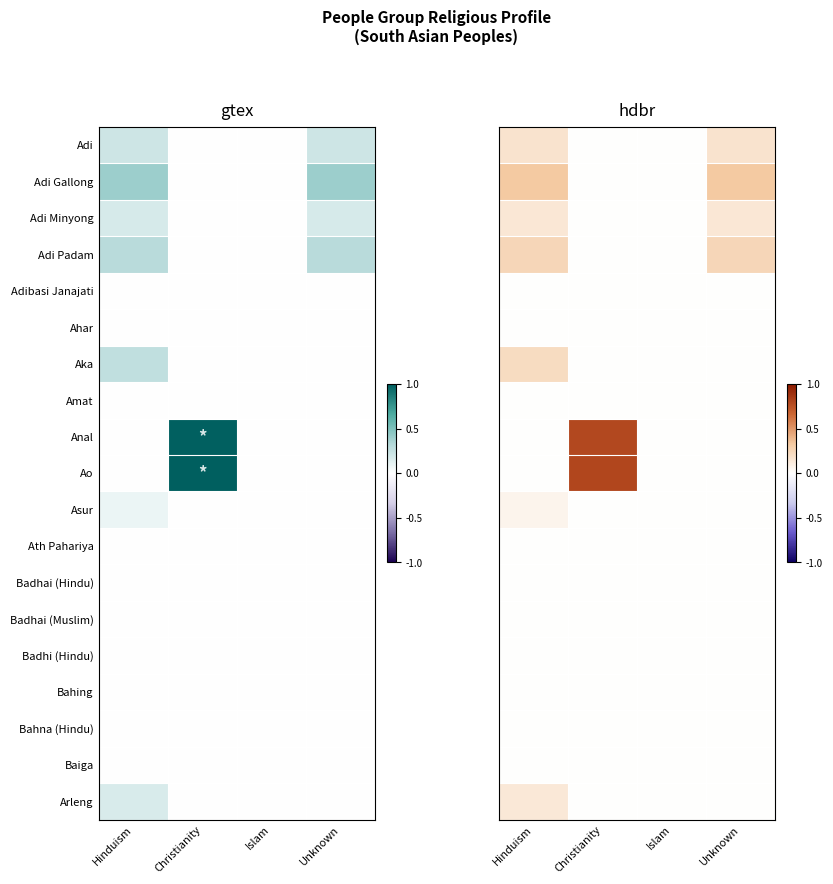

What is the total value across all series at Hinduism?

1.3